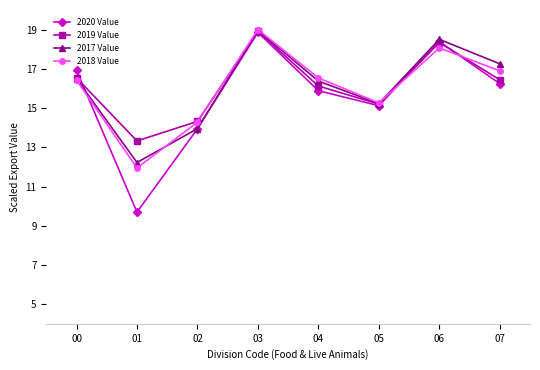

Reading left to right, transcribe all the data shown in this chart.

2020 Value: 00=16.9	01=9.7	02=13.9	03=18.9	04=15.9	05=15.1	06=18.4	07=16.2
2019 Value: 00=16.5	01=13.3	02=14.3	03=18.9	04=16.1	05=15.2	06=18.3	07=16.4
2017 Value: 00=16.5	01=12.2	02=14.0	03=19.0	04=16.4	05=15.2	06=18.5	07=17.3
2018 Value: 00=16.4	01=11.9	02=14.3	03=19.0	04=16.5	05=15.3	06=18.1	07=16.9